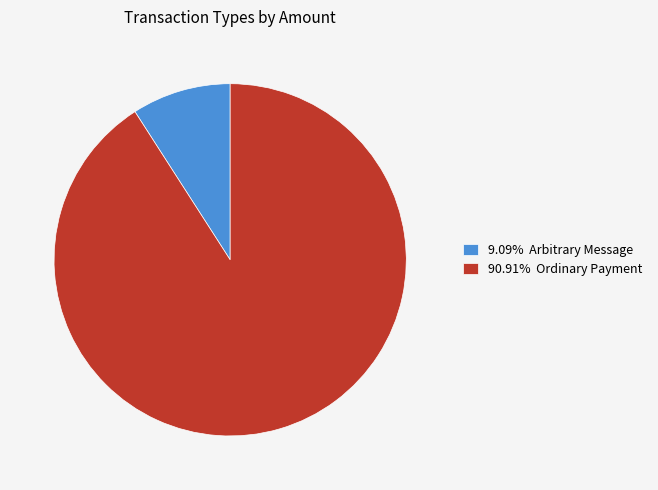

Combined, do 9.09% Arbitrary Message and 90.91% Ordinary Payment account for over 50%?

Yes